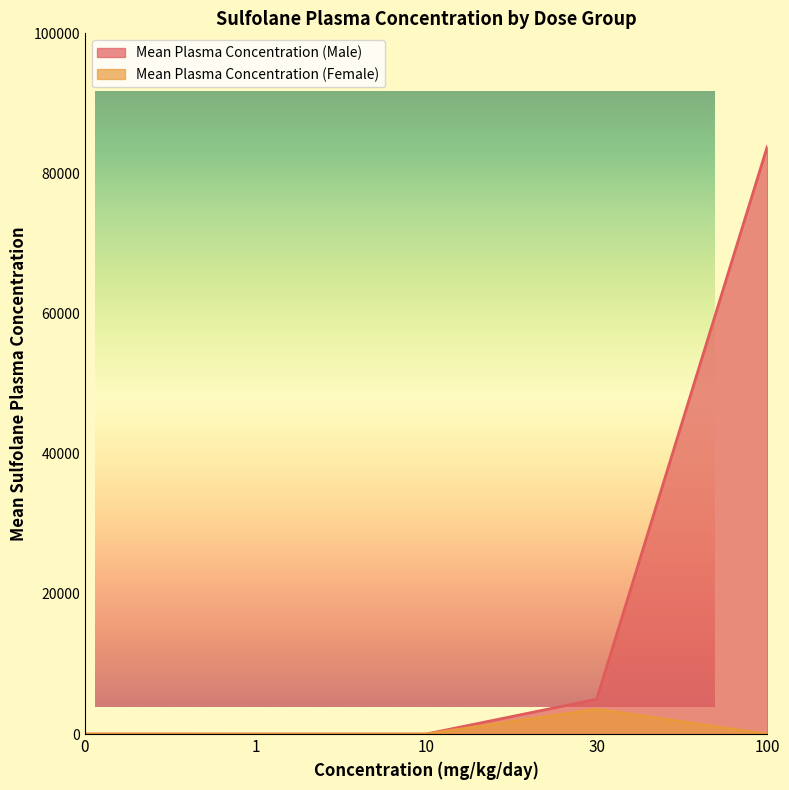

The Mean Plasma Concentration (Male) series shows -27859.9 at 1. True or false?

False